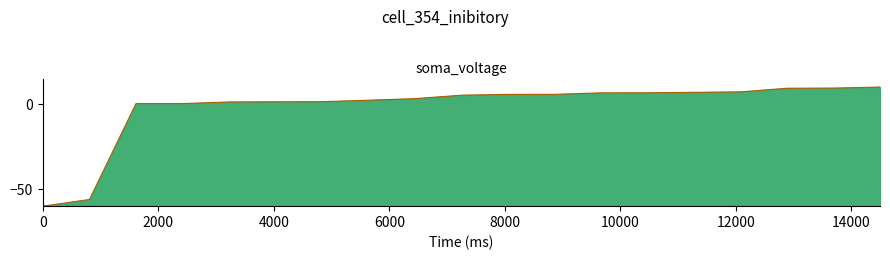

What is the maximum value shown in the chart?

10.0